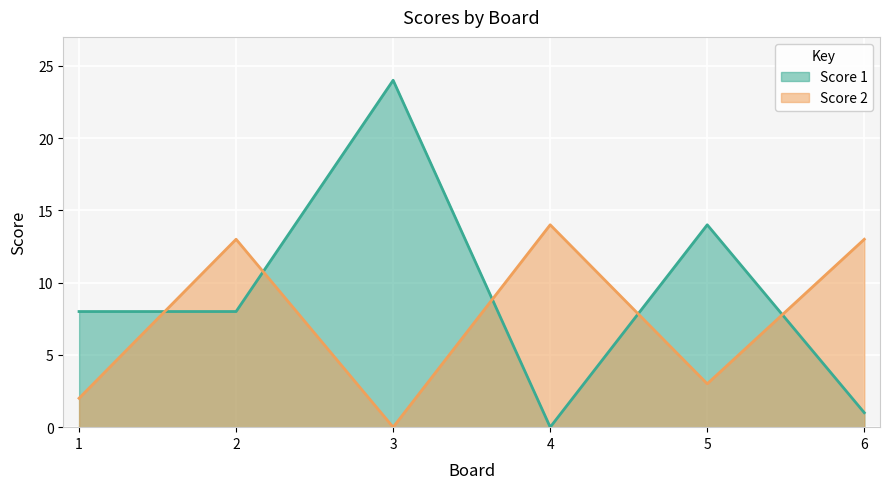

How many values in the Score 1 series exceed 8?

2